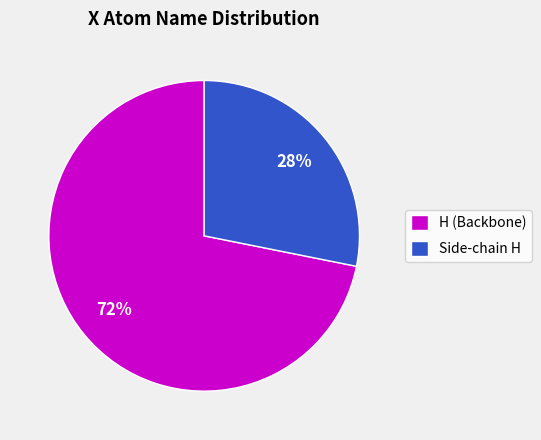

Does any single category account for the majority?

Yes